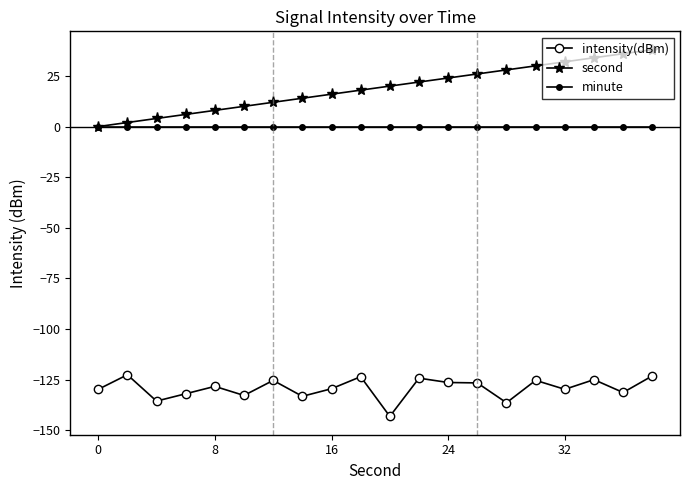

Which series has the largest total across all categories?

second